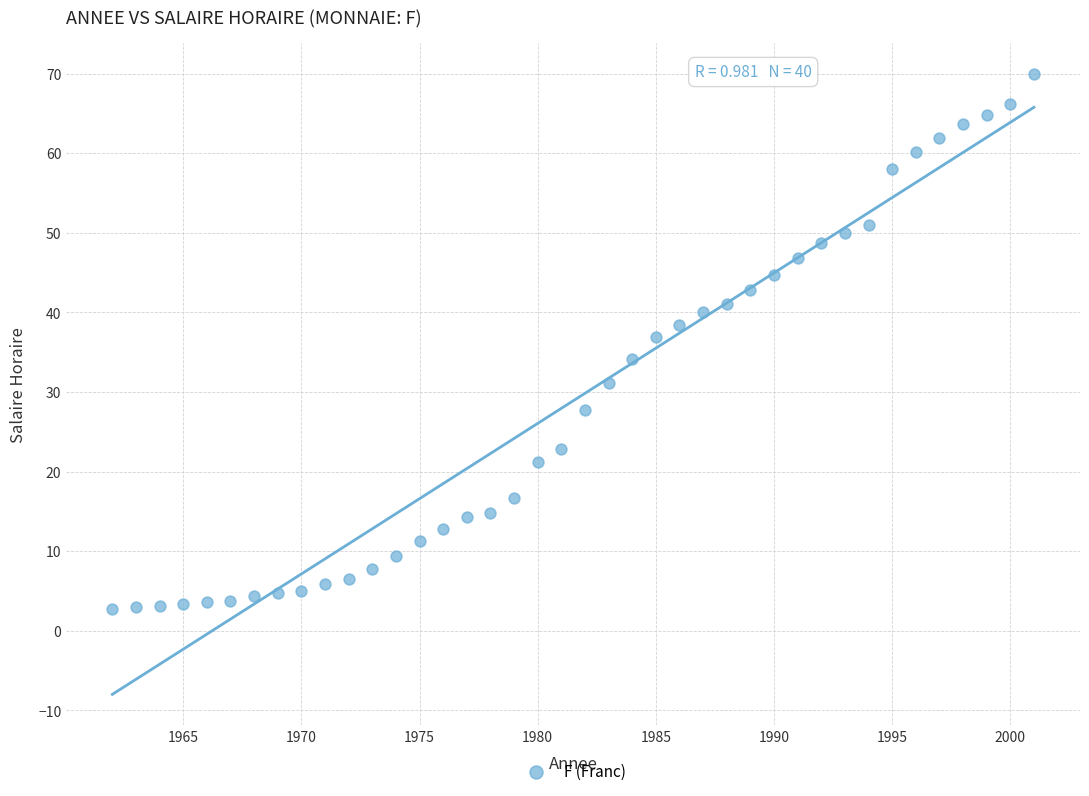

What Y value in the scatter plot is closest to 36?

36.9